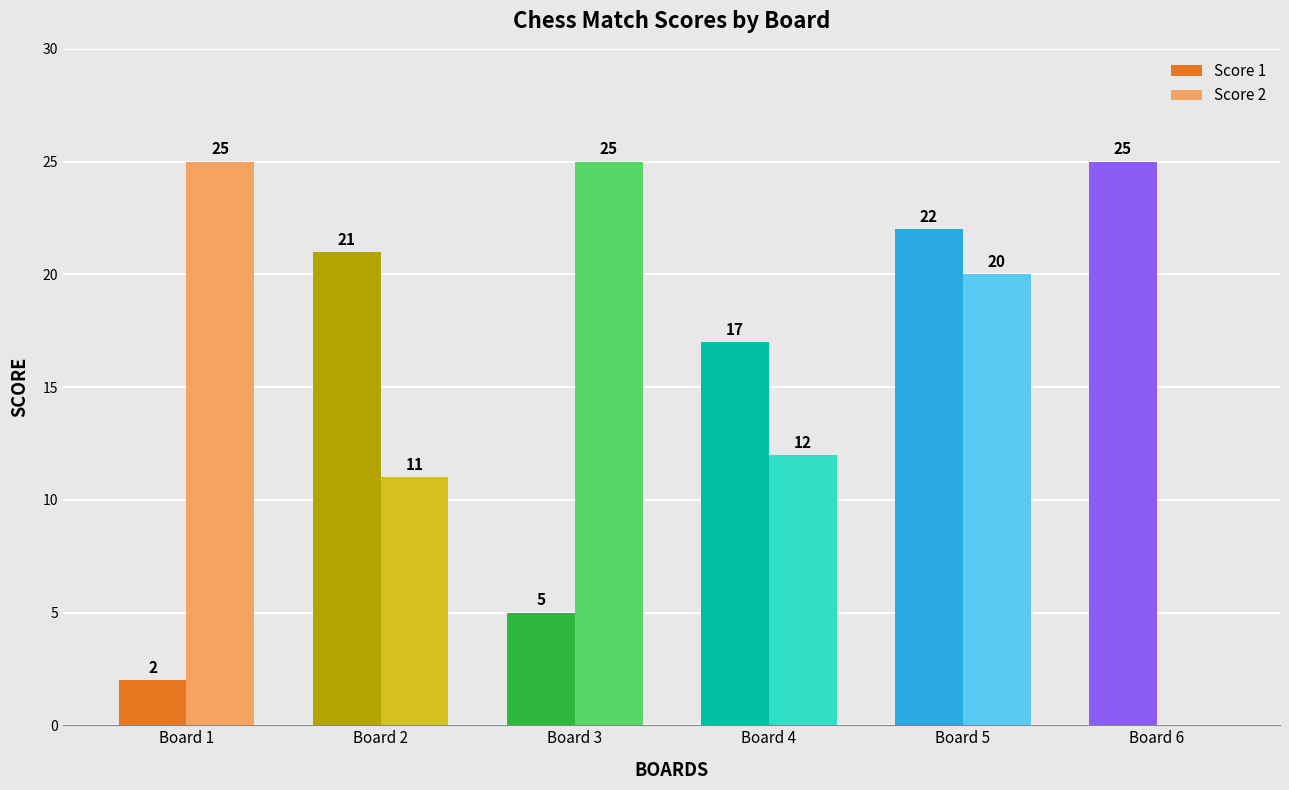

What is the maximum value for Score 2?

25